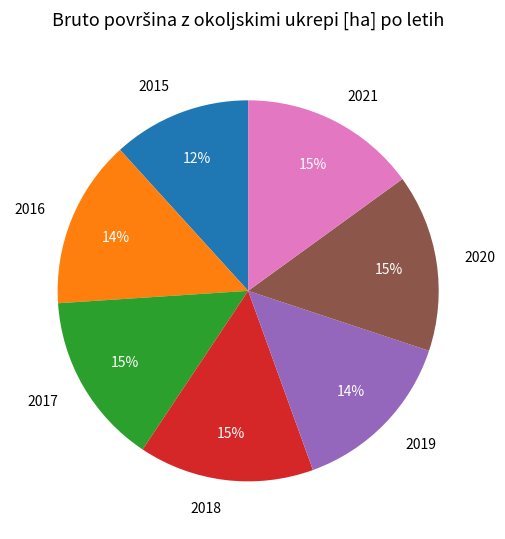

To the nearest percent, what is the combined percentage of 2019 and 2015?

26%